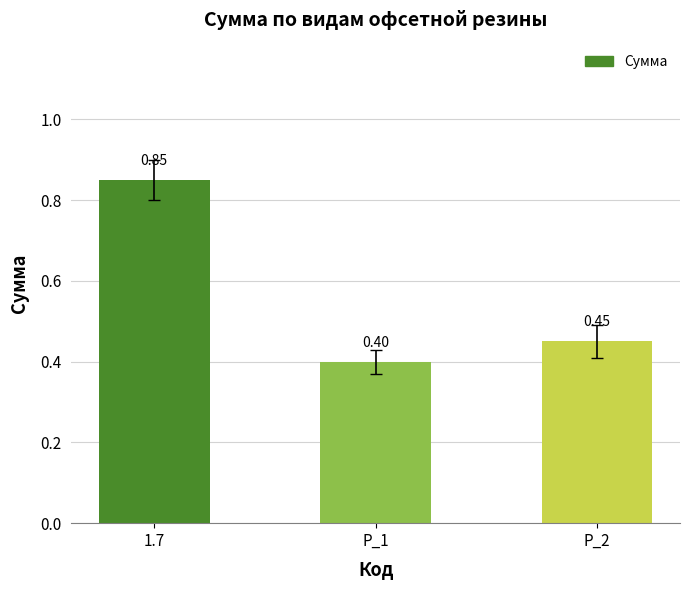

Rank the categories by value from lowest to highest.

Р_1, Р_2, 1.7